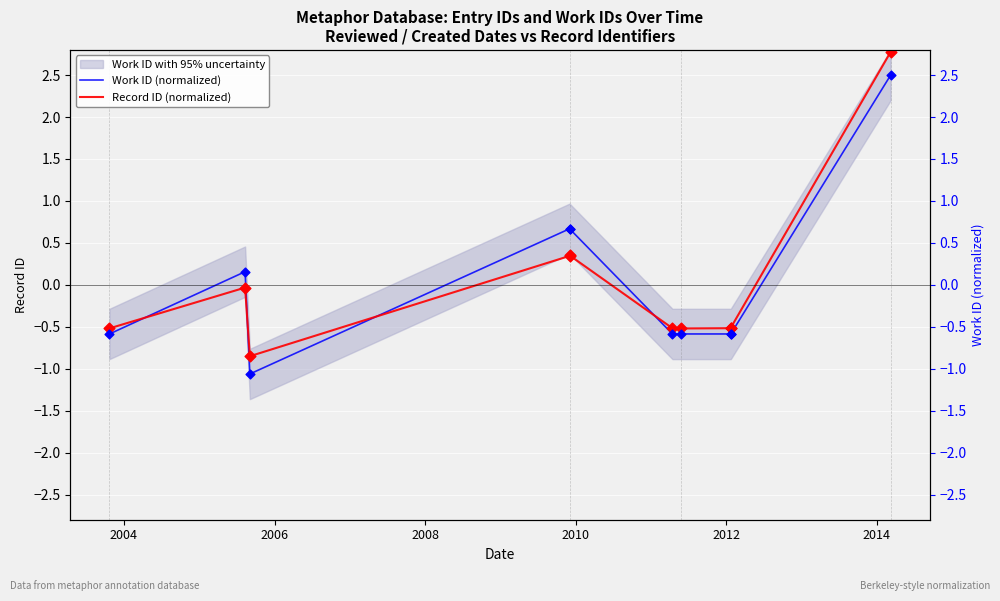

Which series has the largest Y range (max minus min)?

Record ID (normalized)